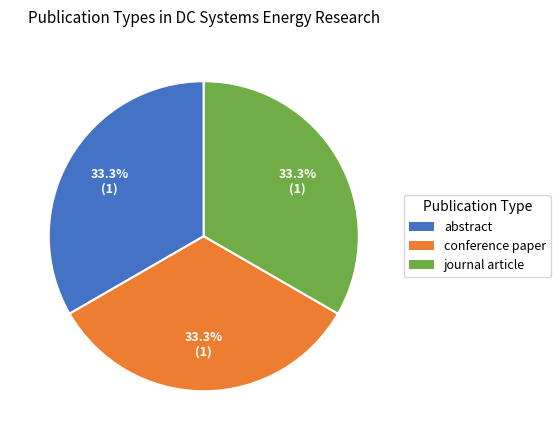

What portion of the pie excludes journal article?

66.7%